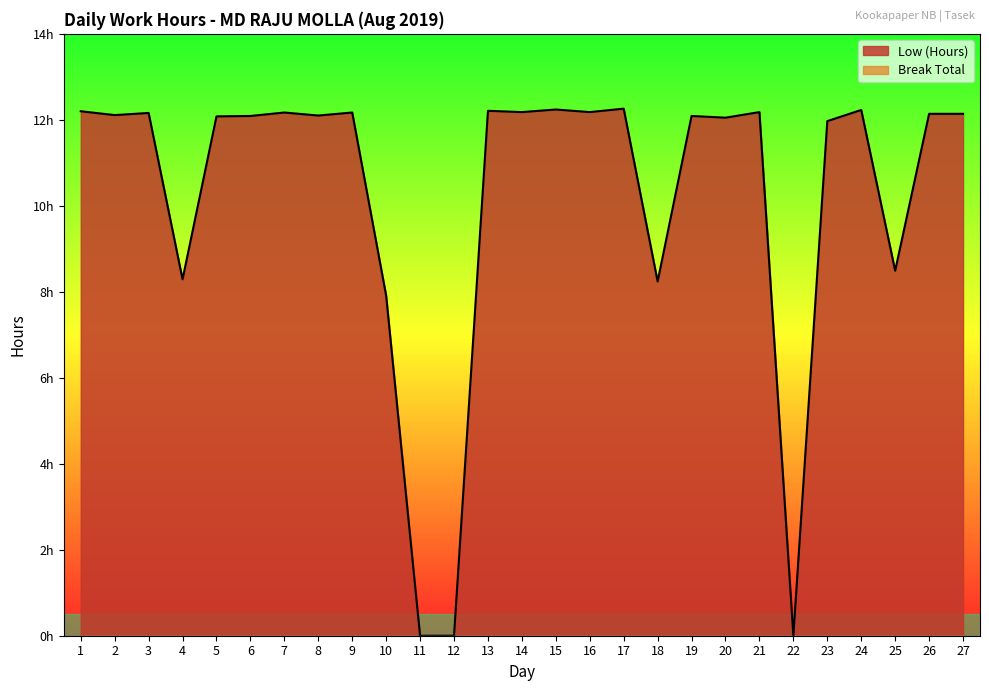

Which category has the lowest value across all series?

11